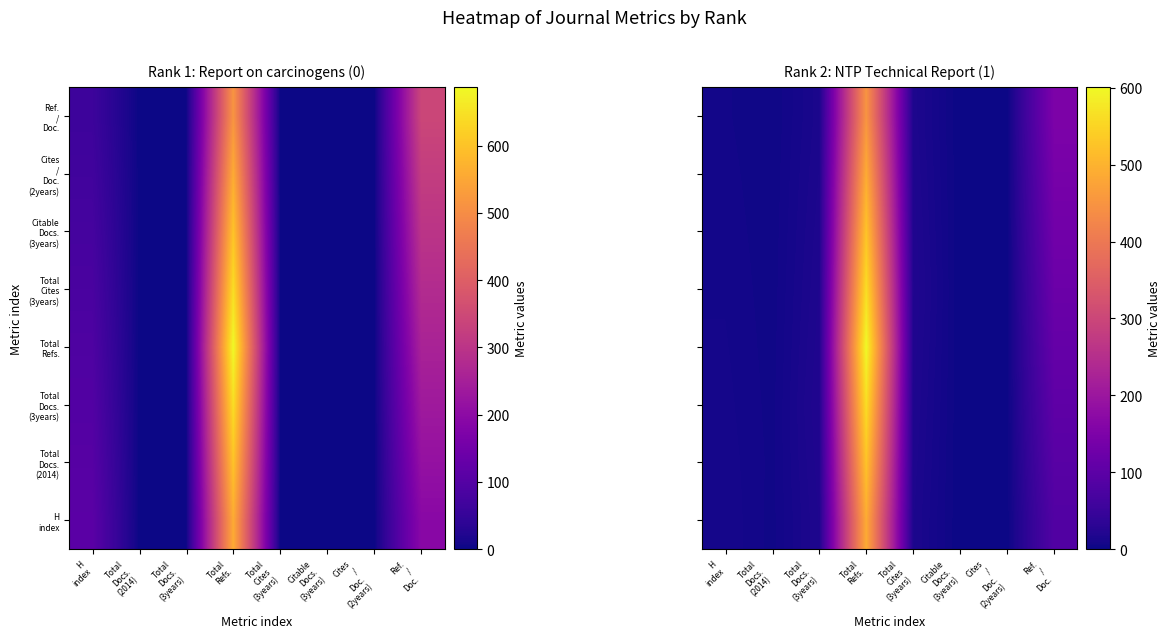

What is the difference between the second highest and second lowest values in the Total Refs. series?

112.5